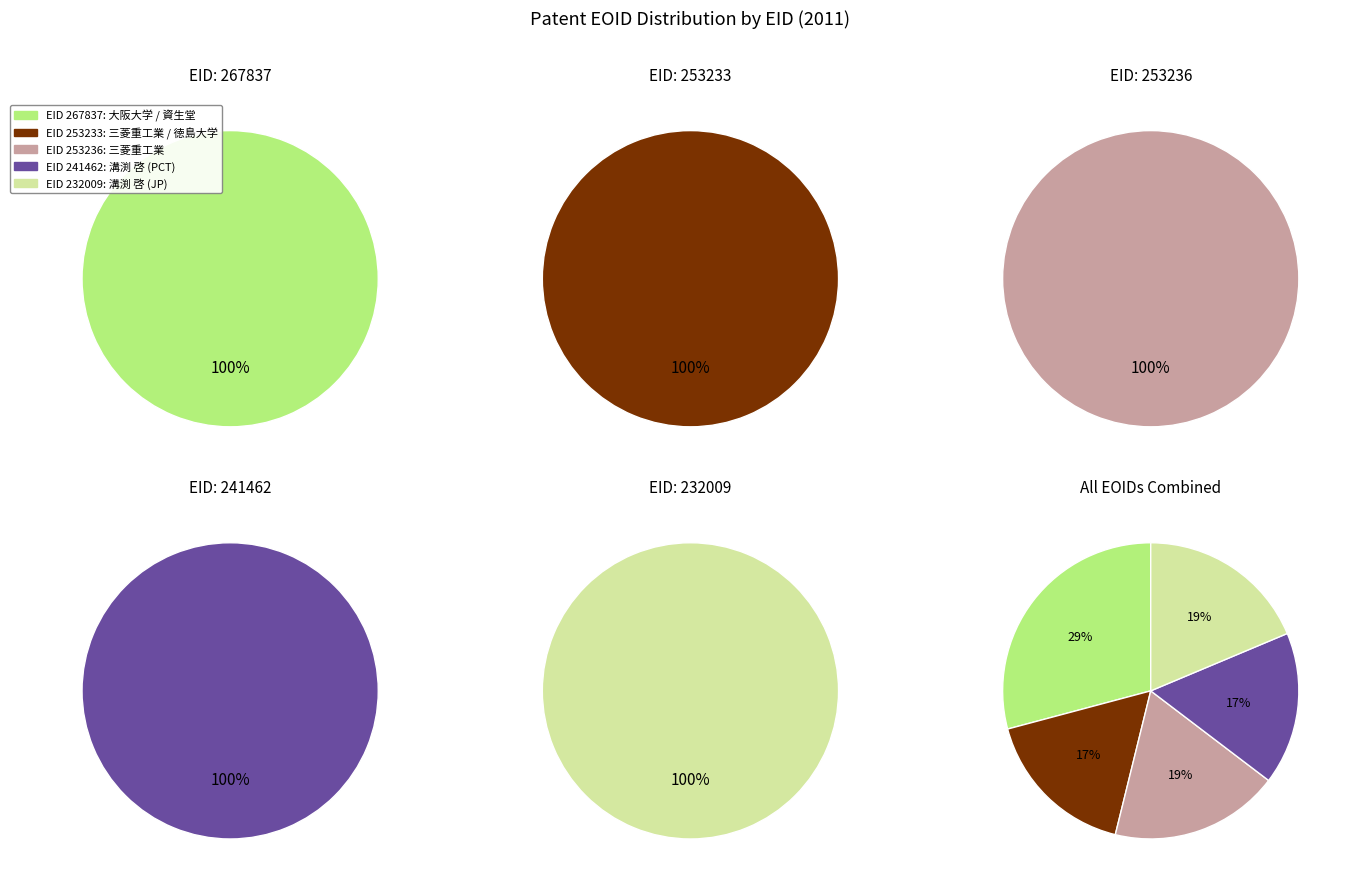

The 267837 slice represents 29% of the pie. True or false?

True